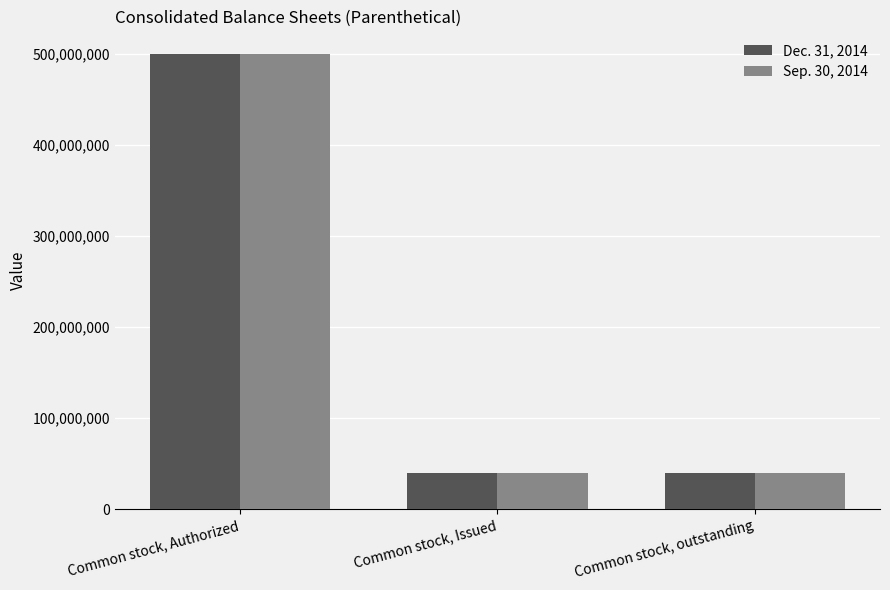

What is the value of the Dec. 31, 2014 bar at the 2nd from the left?

40000000